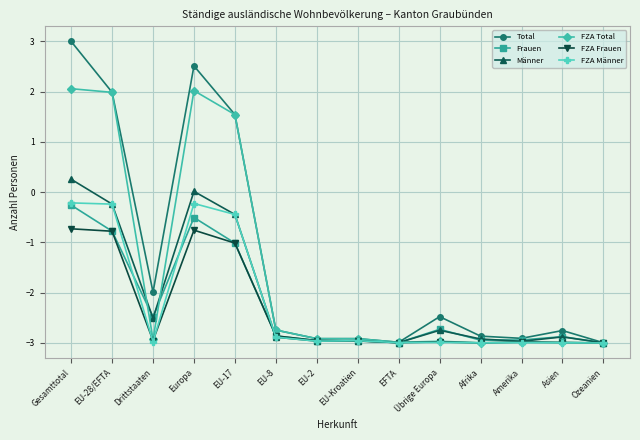

Which label corresponds to the largest value in the chart?

Gesamttotal